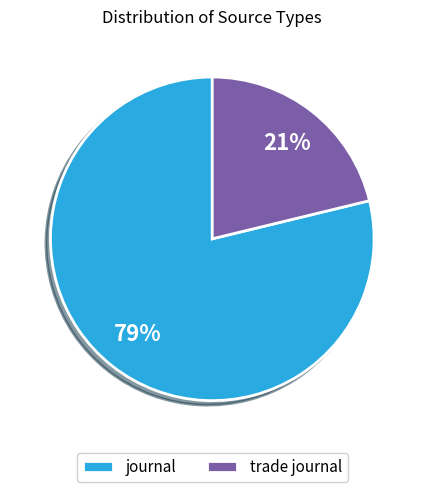

How many slices are in this pie chart?

2